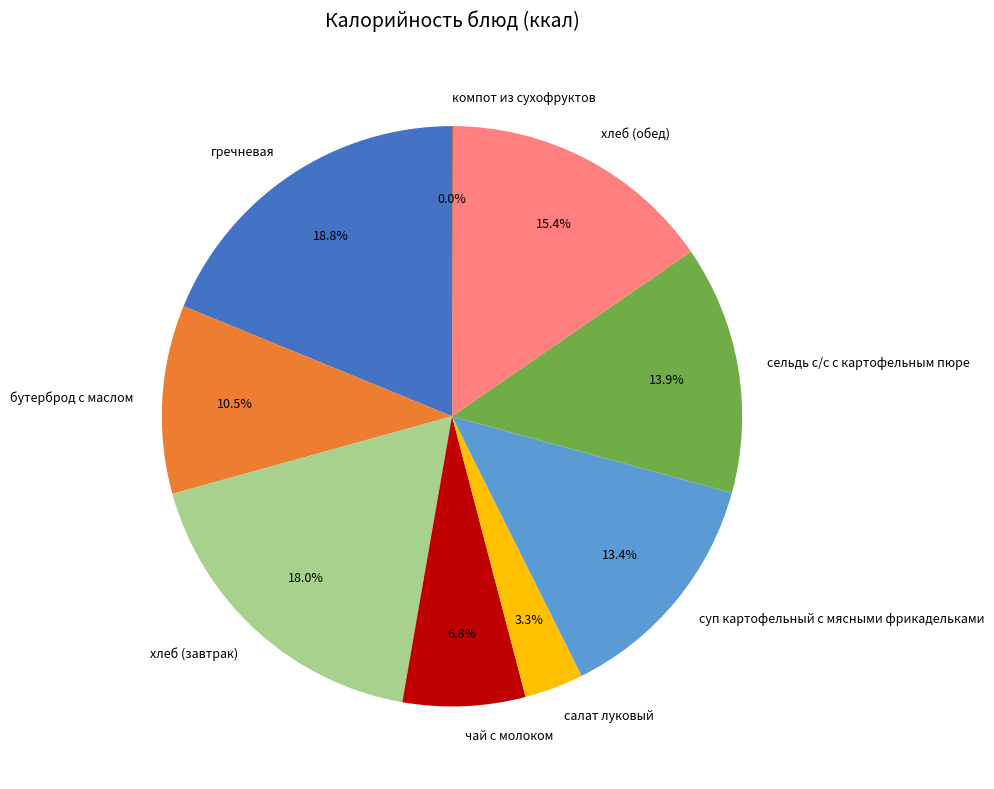

What percentage is the хлеб (завтрак) slice, to the nearest percent?

18%